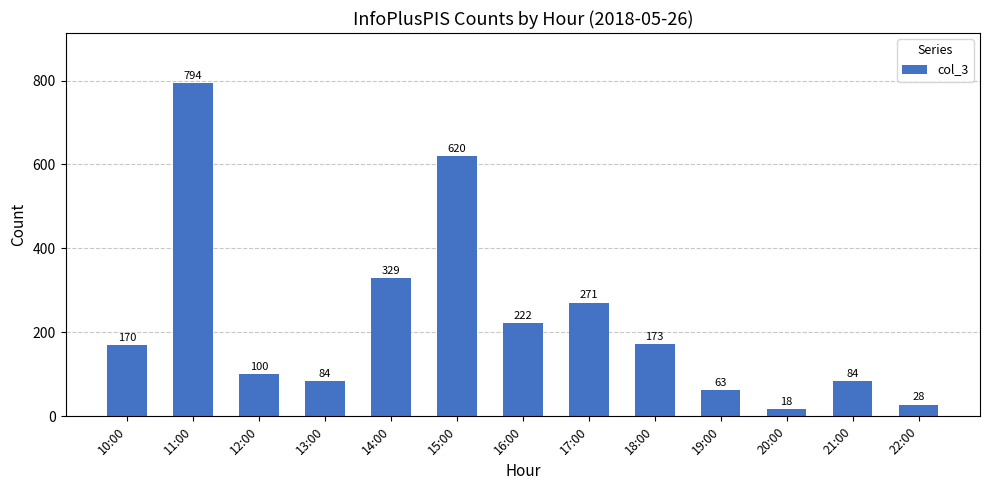

True or false: the data shows 309 at 11:00.

False